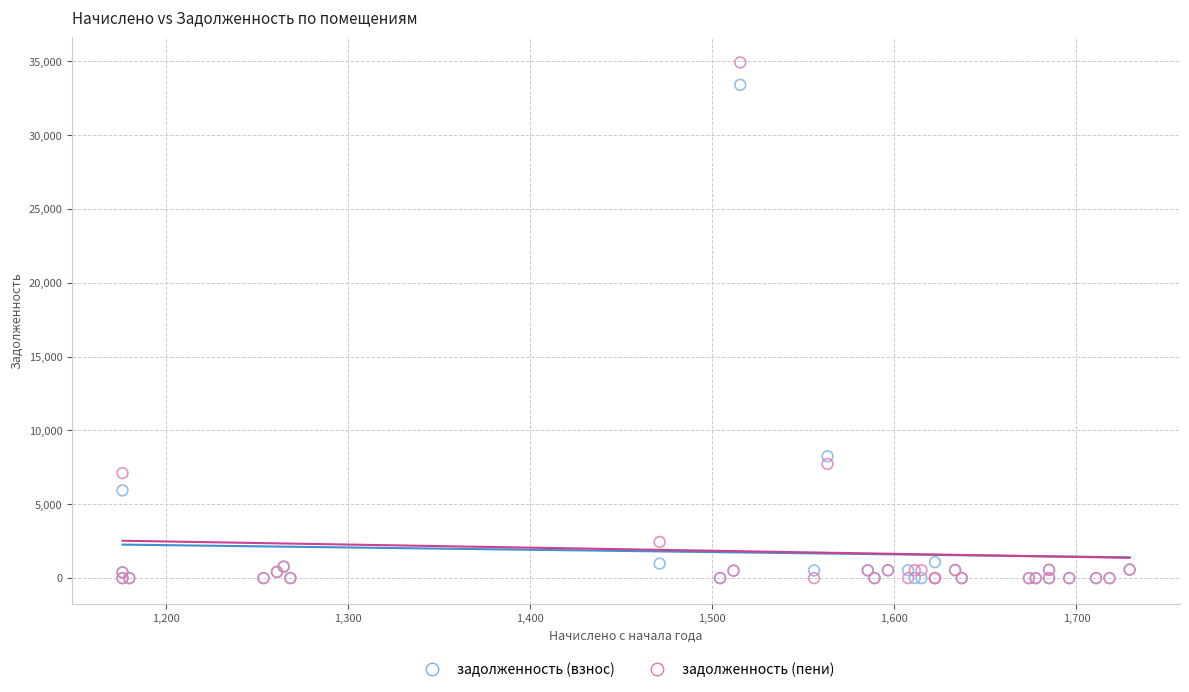

What are all the series names shown in the legend?

задолженность (взнос), задолженность (пени)